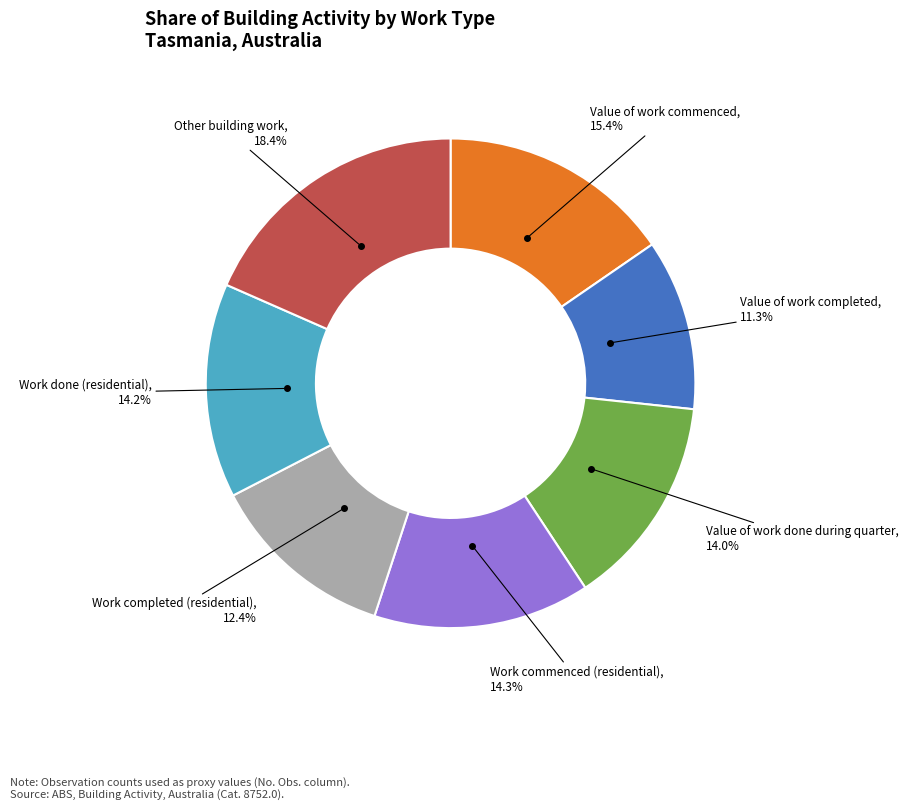

Does any single category account for the majority?

No